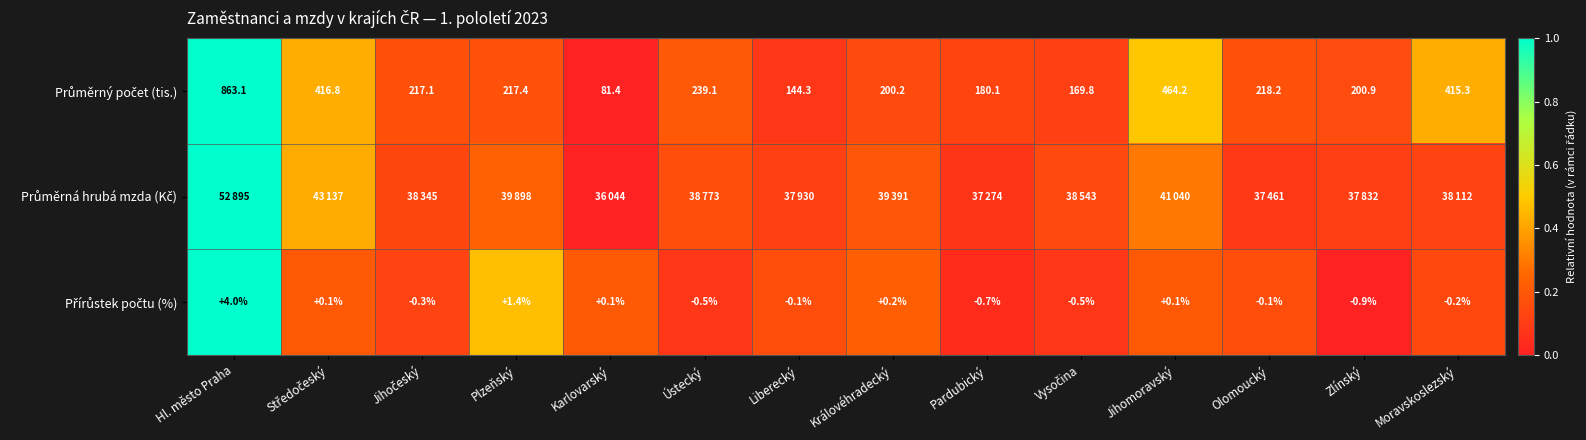

Which label corresponds to the largest value in the chart?

Hl. město Praha